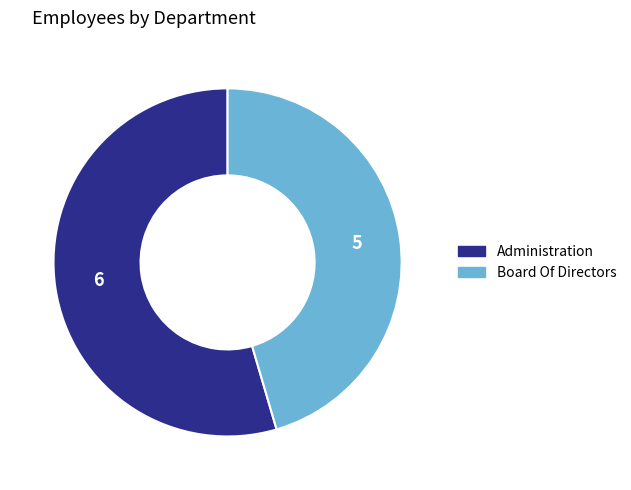

Rank the categories by value from highest to lowest.

Administration, Board Of Directors